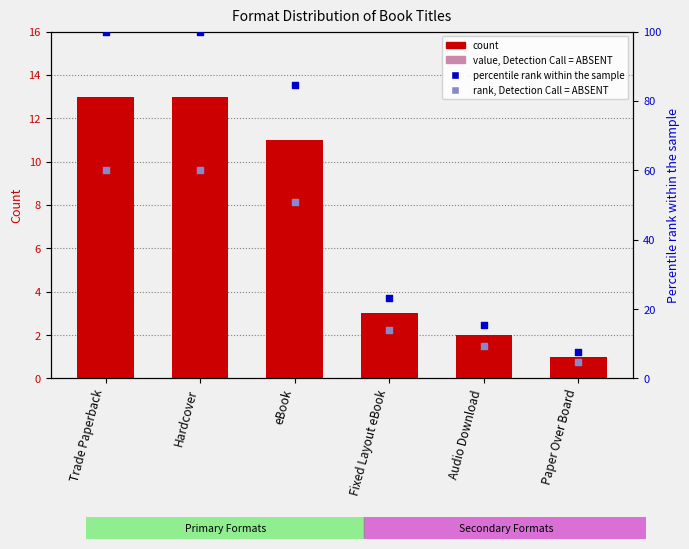

At how many categories does at least one series exceed 34?

3